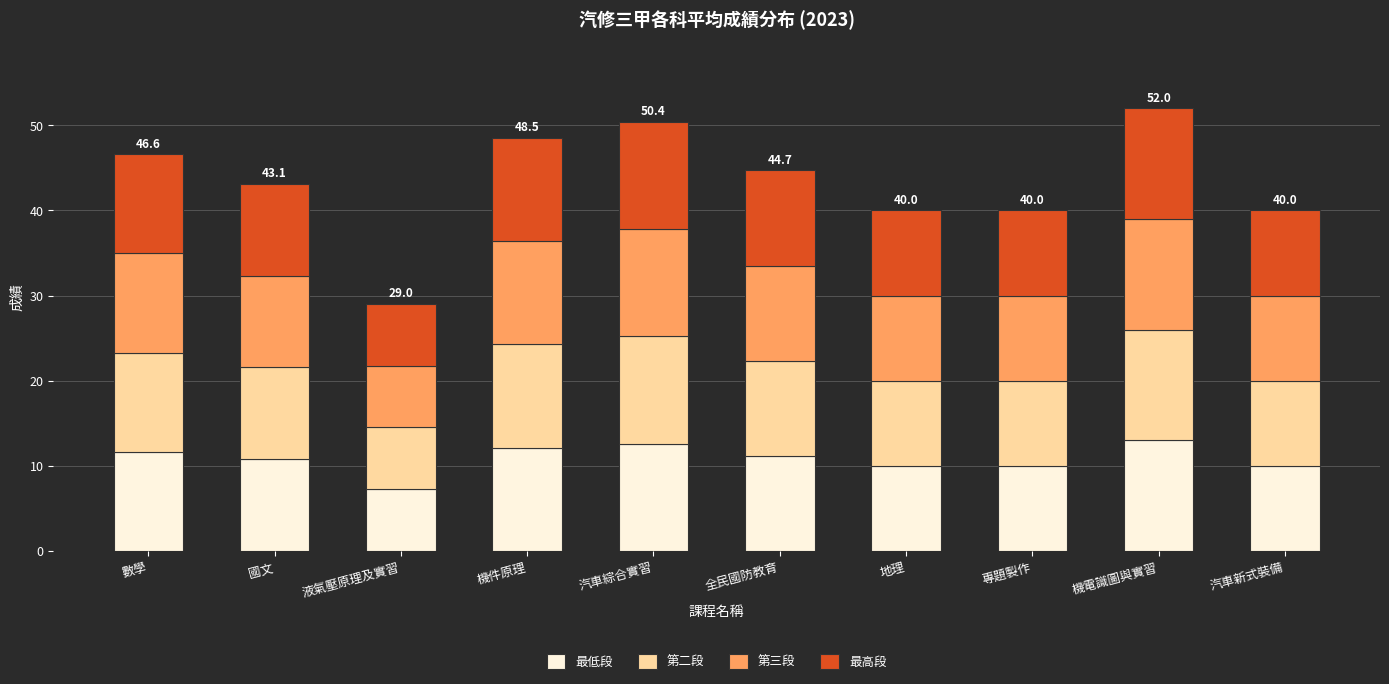

What is the total value across all series at 國文?

43.1